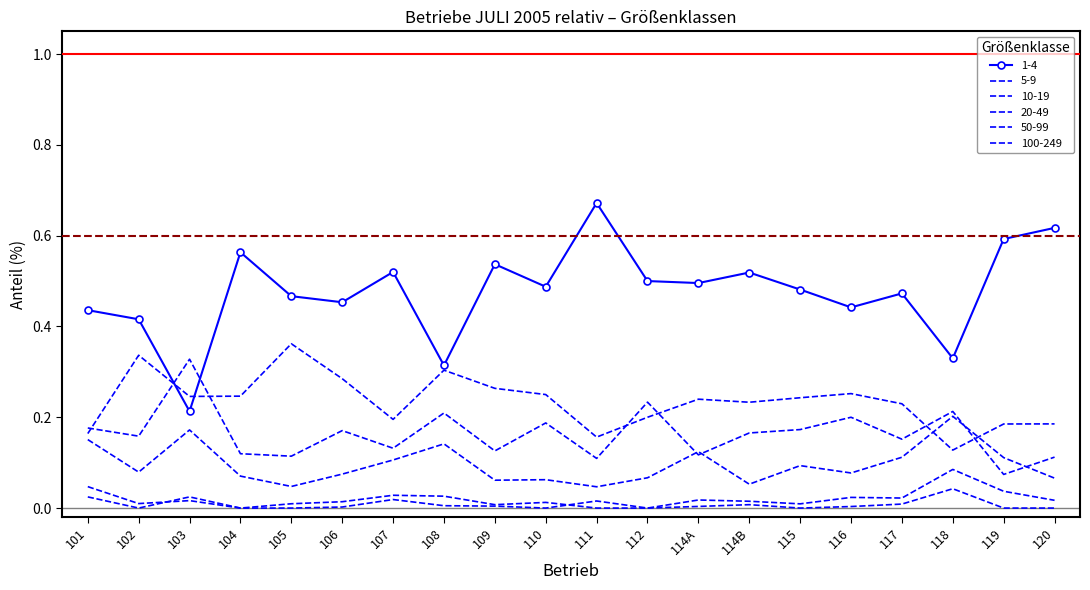

What is the average value of the 5-9 series?

0.2